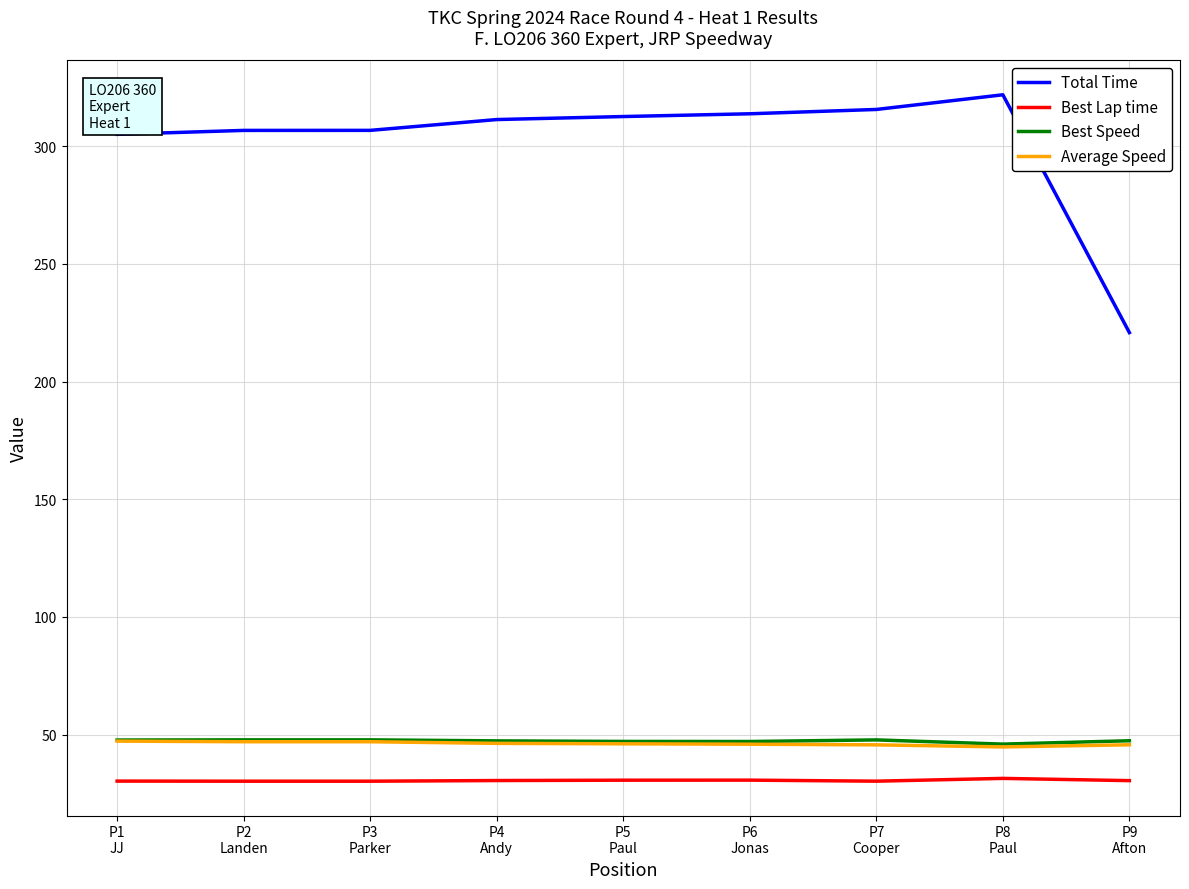

True or false: Total Time and Best Lap time intersect in this chart.

False